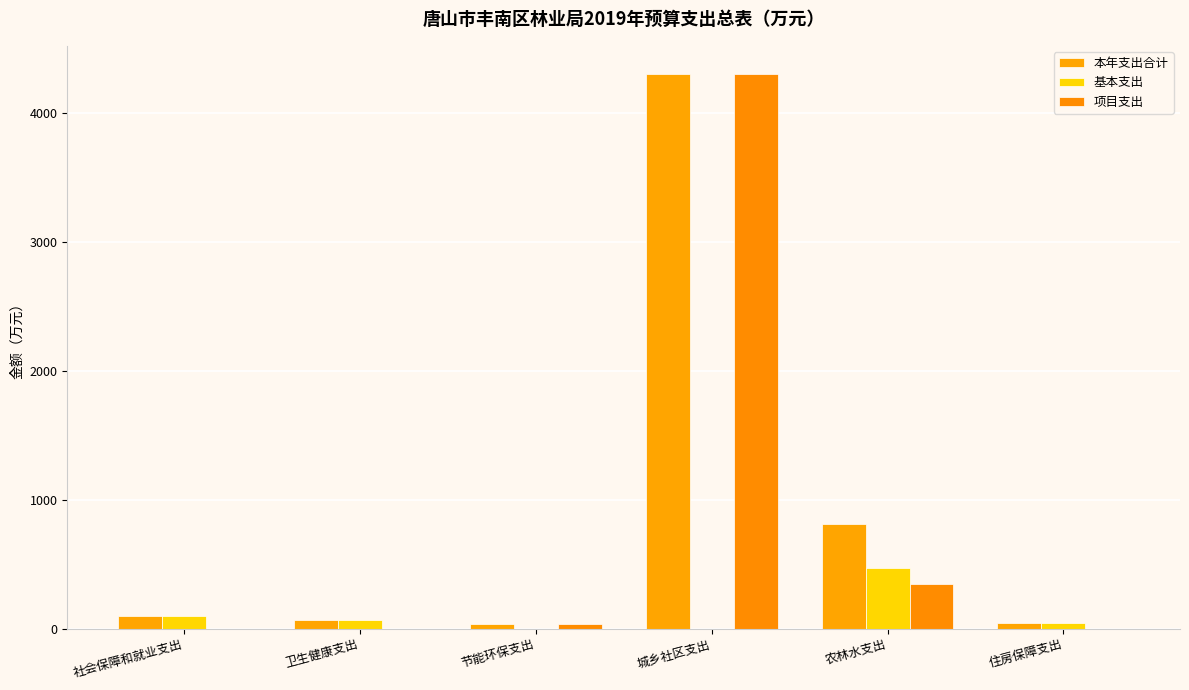

What is the label of the 3rd bar from the right?

城乡社区支出